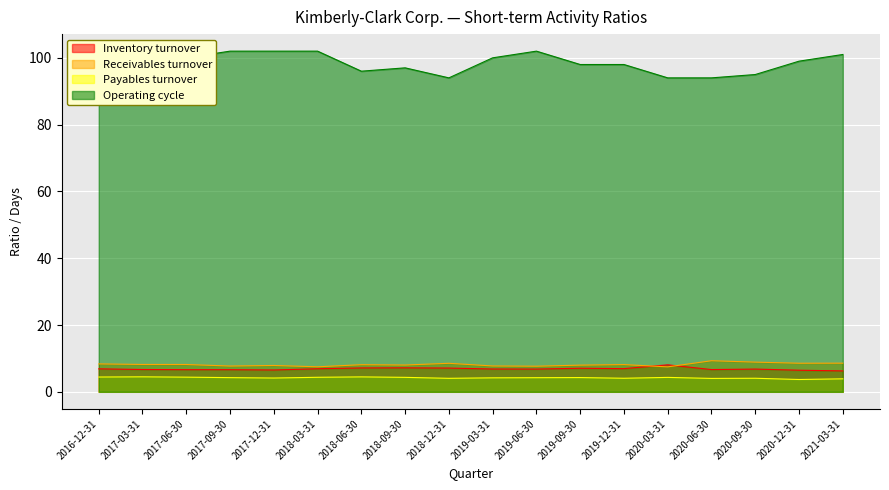

True or false: Inventory turnover has a value of 6.9 at 2016-12-31.

True